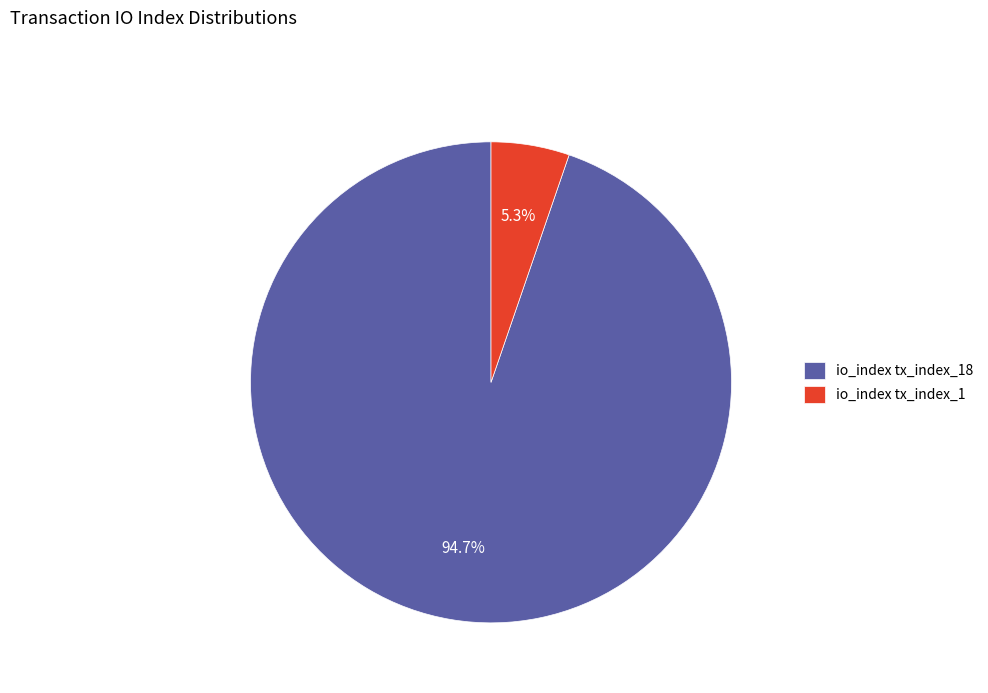

What is the majority slice?

io_index tx_index_18